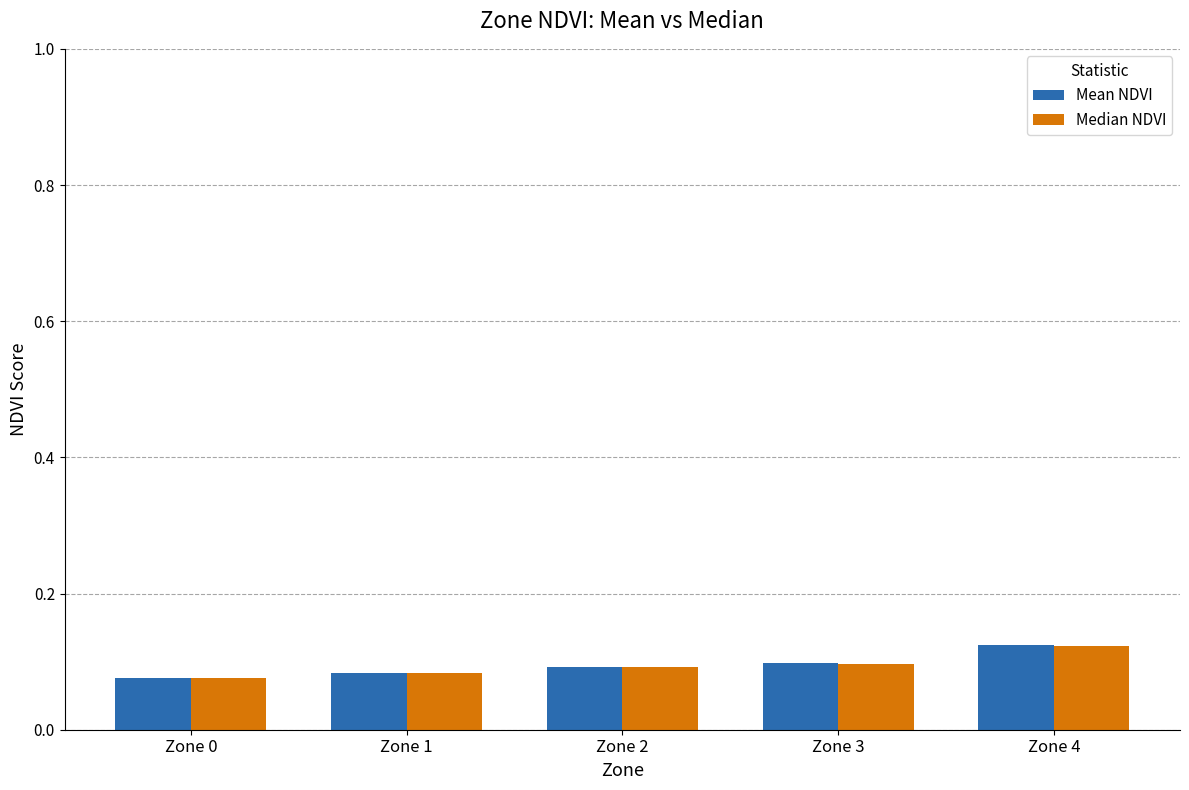

At which category is the sum across all series the highest?

Zone 4